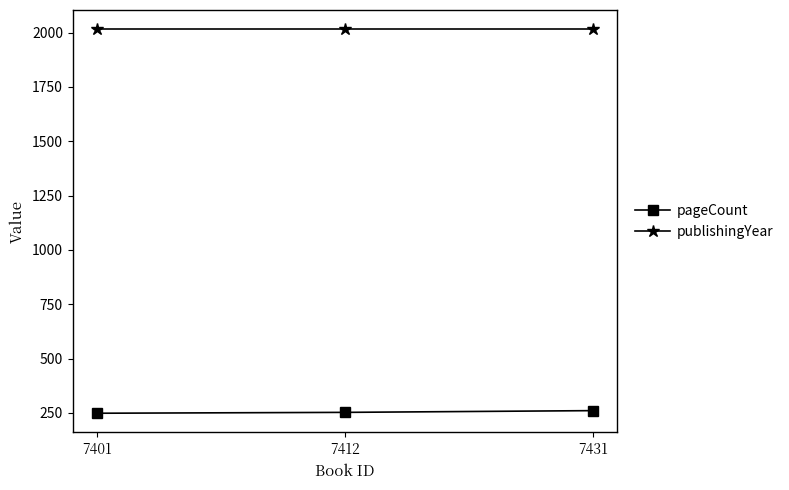

At how many categories does at least one series exceed 523?

3